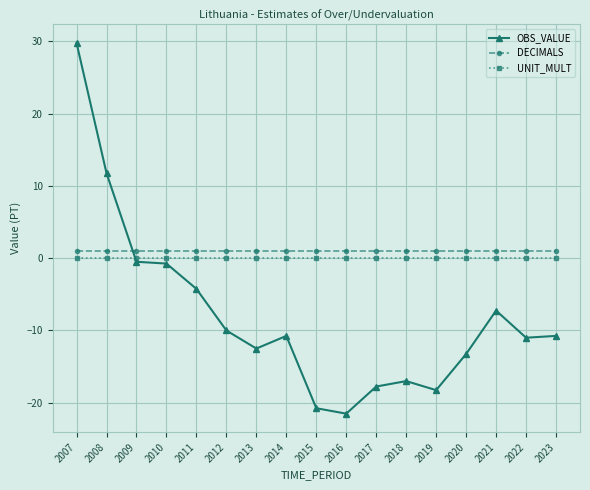

The value of UNIT_MULT at 2009 is 0.0. True or false?

True